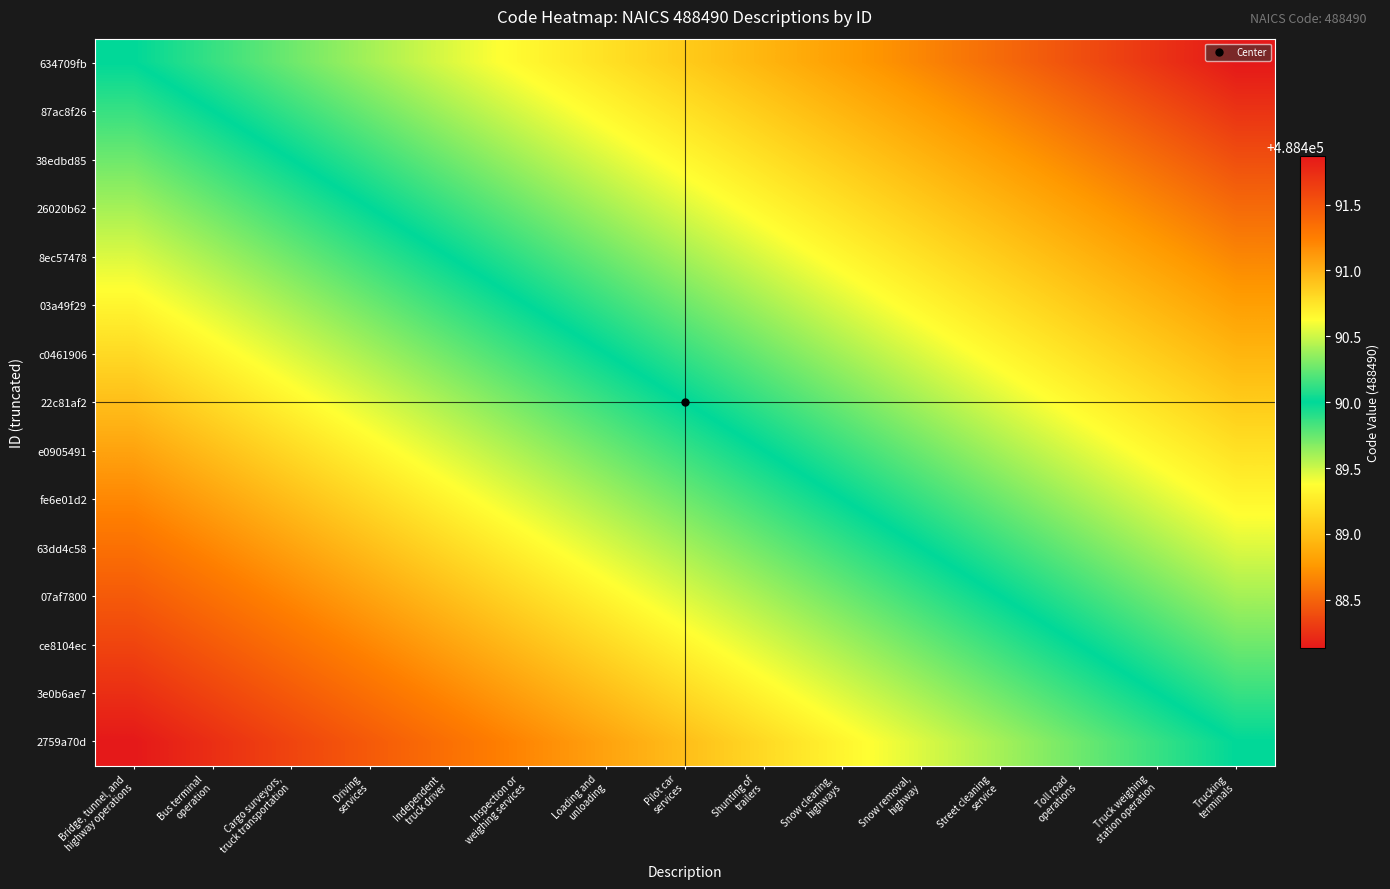

Reading left to right, what are all the values shown in this chart?

634709fb: Bridge, tunnel, and
highway operations=488490.0	Bus terminal
operation=488489.9	Cargo surveyors,
truck transportation=488489.7	Driving
services=488489.6	Independent
truck driver=488489.5	Inspection or
weighing services=488489.3	Loading and
unloading=488489.2	Pilot car
services=488489.1	Shunting of
trailers=488488.9	Snow clearing,
highways=488488.8	Snow removal,
highway=488488.7	Street cleaning
service=488488.5	Toll road
operations=488488.4	Truck weighing
station operation=488488.3	Trucking
terminals=488488.1
87ac8f26: Bridge, tunnel, and
highway operations=488490.1	Bus terminal
operation=488490.0	Cargo surveyors,
truck transportation=488489.9	Driving
services=488489.7	Independent
truck driver=488489.6	Inspection or
weighing services=488489.5	Loading and
unloading=488489.3	Pilot car
services=488489.2	Shunting of
trailers=488489.1	Snow clearing,
highways=488488.9	Snow removal,
highway=488488.8	Street cleaning
service=488488.7	Toll road
operations=488488.5	Truck weighing
station operation=488488.4	Trucking
terminals=488488.3
38edbd85: Bridge, tunnel, and
highway operations=488490.3	Bus terminal
operation=488490.1	Cargo surveyors,
truck transportation=488490.0	Driving
services=488489.9	Independent
truck driver=488489.7	Inspection or
weighing services=488489.6	Loading and
unloading=488489.5	Pilot car
services=488489.3	Shunting of
trailers=488489.2	Snow clearing,
highways=488489.1	Snow removal,
highway=488488.9	Street cleaning
service=488488.8	Toll road
operations=488488.7	Truck weighing
station operation=488488.5	Trucking
terminals=488488.4
26020b62: Bridge, tunnel, and
highway operations=488490.4	Bus terminal
operation=488490.3	Cargo surveyors,
truck transportation=488490.1	Driving
services=488490.0	Independent
truck driver=488489.9	Inspection or
weighing services=488489.7	Loading and
unloading=488489.6	Pilot car
services=488489.5	Shunting of
trailers=488489.3	Snow clearing,
highways=488489.2	Snow removal,
highway=488489.1	Street cleaning
service=488488.9	Toll road
operations=488488.8	Truck weighing
station operation=488488.7	Trucking
terminals=488488.5
8ec57478: Bridge, tunnel, and
highway operations=488490.5	Bus terminal
operation=488490.4	Cargo surveyors,
truck transportation=488490.3	Driving
services=488490.1	Independent
truck driver=488490.0	Inspection or
weighing services=488489.9	Loading and
unloading=488489.7	Pilot car
services=488489.6	Shunting of
trailers=488489.5	Snow clearing,
highways=488489.3	Snow removal,
highway=488489.2	Street cleaning
service=488489.1	Toll road
operations=488488.9	Truck weighing
station operation=488488.8	Trucking
terminals=488488.7
03a49f29: Bridge, tunnel, and
highway operations=488490.7	Bus terminal
operation=488490.5	Cargo surveyors,
truck transportation=488490.4	Driving
services=488490.3	Independent
truck driver=488490.1	Inspection or
weighing services=488490.0	Loading and
unloading=488489.9	Pilot car
services=488489.7	Shunting of
trailers=488489.6	Snow clearing,
highways=488489.5	Snow removal,
highway=488489.3	Street cleaning
service=488489.2	Toll road
operations=488489.1	Truck weighing
station operation=488488.9	Trucking
terminals=488488.8
c0461906: Bridge, tunnel, and
highway operations=488490.8	Bus terminal
operation=488490.7	Cargo surveyors,
truck transportation=488490.5	Driving
services=488490.4	Independent
truck driver=488490.3	Inspection or
weighing services=488490.1	Loading and
unloading=488490.0	Pilot car
services=488489.9	Shunting of
trailers=488489.7	Snow clearing,
highways=488489.6	Snow removal,
highway=488489.5	Street cleaning
service=488489.3	Toll road
operations=488489.2	Truck weighing
station operation=488489.1	Trucking
terminals=488488.9
22c81af2: Bridge, tunnel, and
highway operations=488490.9	Bus terminal
operation=488490.8	Cargo surveyors,
truck transportation=488490.7	Driving
services=488490.5	Independent
truck driver=488490.4	Inspection or
weighing services=488490.3	Loading and
unloading=488490.1	Pilot car
services=488490.0	Shunting of
trailers=488489.9	Snow clearing,
highways=488489.7	Snow removal,
highway=488489.6	Street cleaning
service=488489.5	Toll road
operations=488489.3	Truck weighing
station operation=488489.2	Trucking
terminals=488489.1
e0905491: Bridge, tunnel, and
highway operations=488491.1	Bus terminal
operation=488490.9	Cargo surveyors,
truck transportation=488490.8	Driving
services=488490.7	Independent
truck driver=488490.5	Inspection or
weighing services=488490.4	Loading and
unloading=488490.3	Pilot car
services=488490.1	Shunting of
trailers=488490.0	Snow clearing,
highways=488489.9	Snow removal,
highway=488489.7	Street cleaning
service=488489.6	Toll road
operations=488489.5	Truck weighing
station operation=488489.3	Trucking
terminals=488489.2
fe6e01d2: Bridge, tunnel, and
highway operations=488491.2	Bus terminal
operation=488491.1	Cargo surveyors,
truck transportation=488490.9	Driving
services=488490.8	Independent
truck driver=488490.7	Inspection or
weighing services=488490.5	Loading and
unloading=488490.4	Pilot car
services=488490.3	Shunting of
trailers=488490.1	Snow clearing,
highways=488490.0	Snow removal,
highway=488489.9	Street cleaning
service=488489.7	Toll road
operations=488489.6	Truck weighing
station operation=488489.5	Trucking
terminals=488489.3
63dd4c58: Bridge, tunnel, and
highway operations=488491.3	Bus terminal
operation=488491.2	Cargo surveyors,
truck transportation=488491.1	Driving
services=488490.9	Independent
truck driver=488490.8	Inspection or
weighing services=488490.7	Loading and
unloading=488490.5	Pilot car
services=488490.4	Shunting of
trailers=488490.3	Snow clearing,
highways=488490.1	Snow removal,
highway=488490.0	Street cleaning
service=488489.9	Toll road
operations=488489.7	Truck weighing
station operation=488489.6	Trucking
terminals=488489.5
07af7800: Bridge, tunnel, and
highway operations=488491.5	Bus terminal
operation=488491.3	Cargo surveyors,
truck transportation=488491.2	Driving
services=488491.1	Independent
truck driver=488490.9	Inspection or
weighing services=488490.8	Loading and
unloading=488490.7	Pilot car
services=488490.5	Shunting of
trailers=488490.4	Snow clearing,
highways=488490.3	Snow removal,
highway=488490.1	Street cleaning
service=488490.0	Toll road
operations=488489.9	Truck weighing
station operation=488489.7	Trucking
terminals=488489.6
ce8104ec: Bridge, tunnel, and
highway operations=488491.6	Bus terminal
operation=488491.5	Cargo surveyors,
truck transportation=488491.3	Driving
services=488491.2	Independent
truck driver=488491.1	Inspection or
weighing services=488490.9	Loading and
unloading=488490.8	Pilot car
services=488490.7	Shunting of
trailers=488490.5	Snow clearing,
highways=488490.4	Snow removal,
highway=488490.3	Street cleaning
service=488490.1	Toll road
operations=488490.0	Truck weighing
station operation=488489.9	Trucking
terminals=488489.7
3e0b6ae7: Bridge, tunnel, and
highway operations=488491.7	Bus terminal
operation=488491.6	Cargo surveyors,
truck transportation=488491.5	Driving
services=488491.3	Independent
truck driver=488491.2	Inspection or
weighing services=488491.1	Loading and
unloading=488490.9	Pilot car
services=488490.8	Shunting of
trailers=488490.7	Snow clearing,
highways=488490.5	Snow removal,
highway=488490.4	Street cleaning
service=488490.3	Toll road
operations=488490.1	Truck weighing
station operation=488490.0	Trucking
terminals=488489.9
2759a70d: Bridge, tunnel, and
highway operations=488491.9	Bus terminal
operation=488491.7	Cargo surveyors,
truck transportation=488491.6	Driving
services=488491.5	Independent
truck driver=488491.3	Inspection or
weighing services=488491.2	Loading and
unloading=488491.1	Pilot car
services=488490.9	Shunting of
trailers=488490.8	Snow clearing,
highways=488490.7	Snow removal,
highway=488490.5	Street cleaning
service=488490.4	Toll road
operations=488490.3	Truck weighing
station operation=488490.1	Trucking
terminals=488490.0